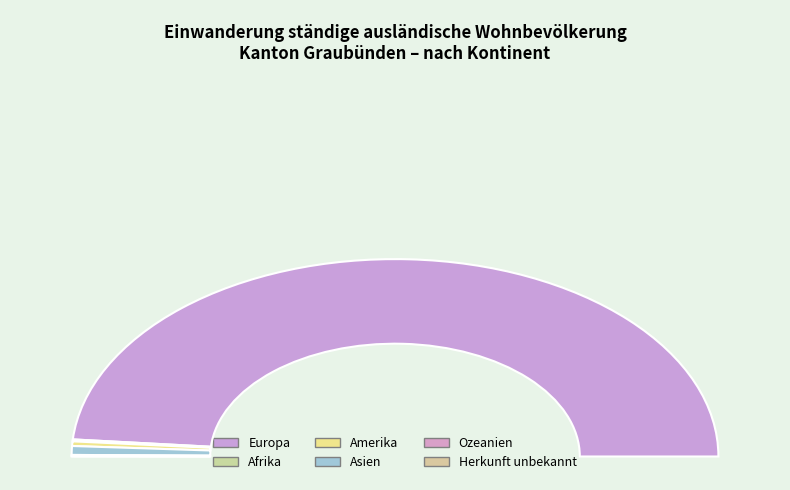

Does Europa represent more than half of the total?

Yes